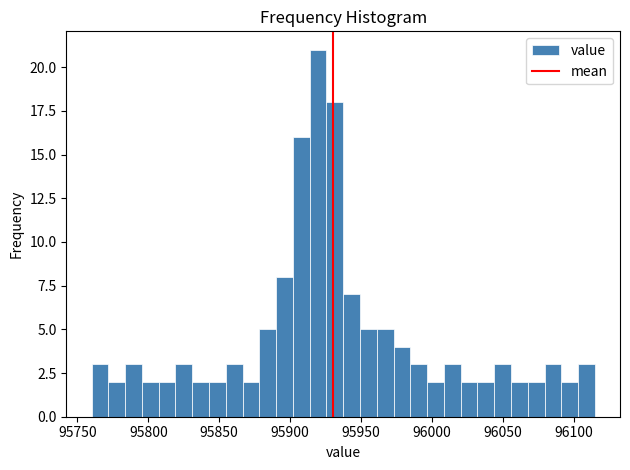

Around what value on the x-axis is the tallest bar? Give the approximate position of its centre, as read against the axis.

95920